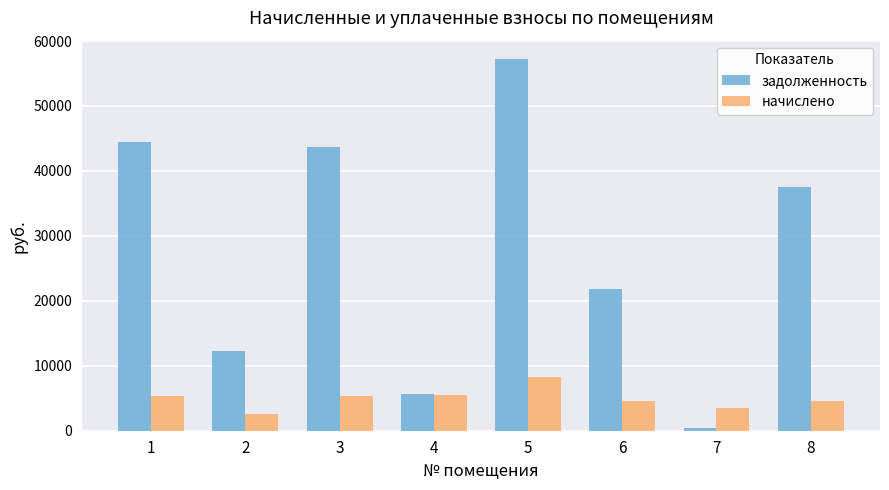

Which category has the highest value in the начислено series?

5